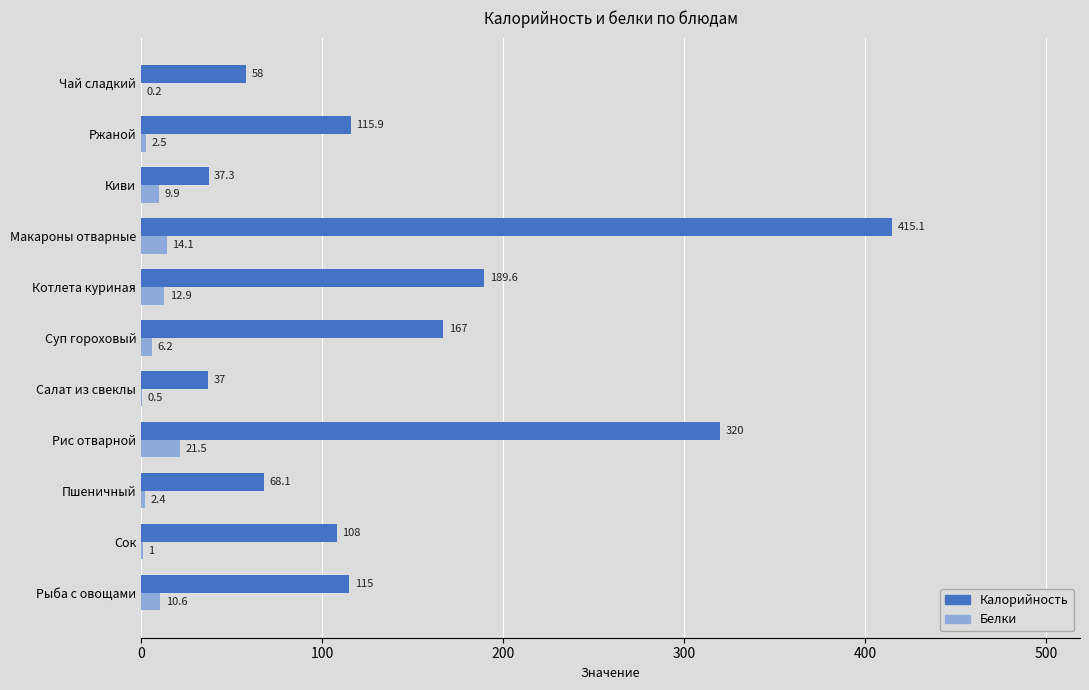

The Калорийность series shows 79.2 at Котлета куриная. True or false?

False